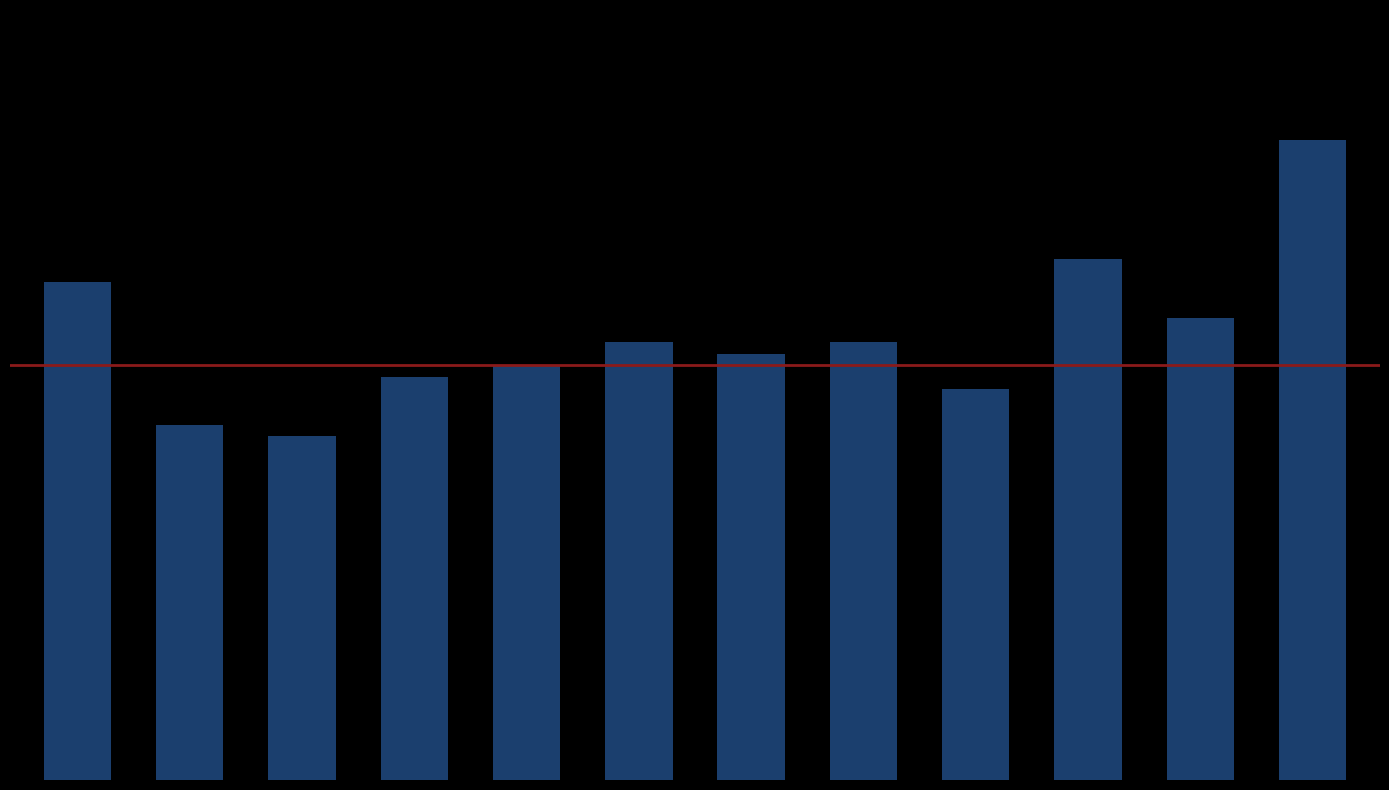

Are the bars horizontal?

No